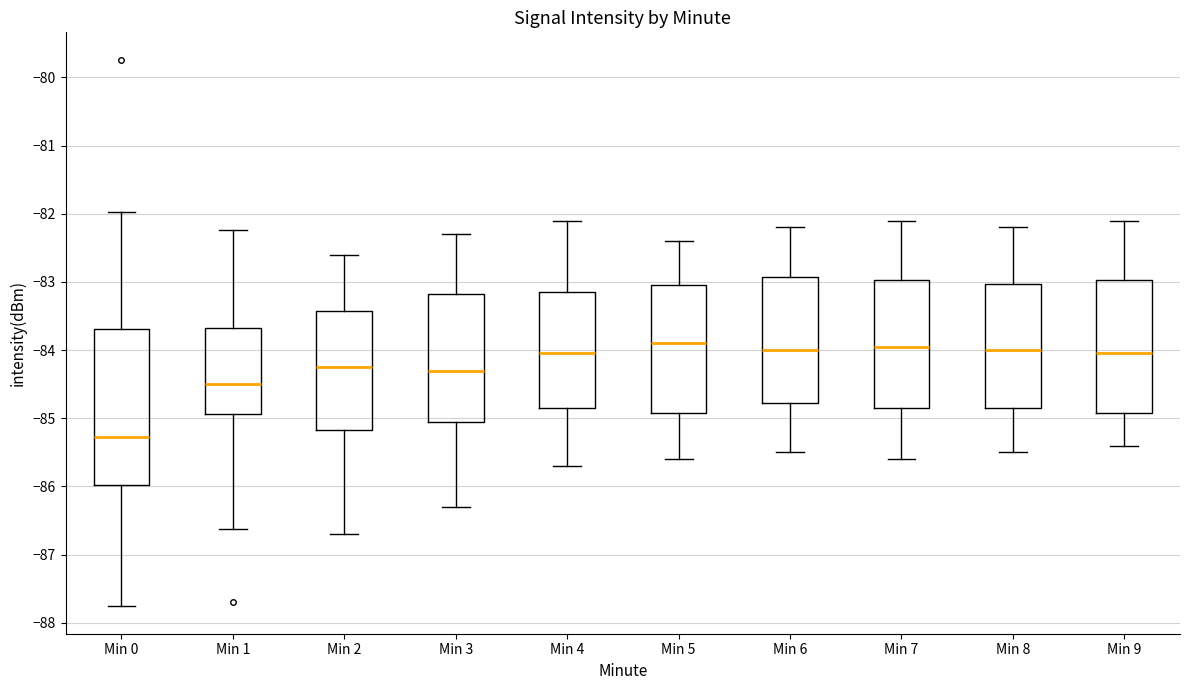

Where does the median line of the box for Min 2 sit on the y-axis? The values are not printed on the chart, so give them approximately, as read against the axis.

-84.2